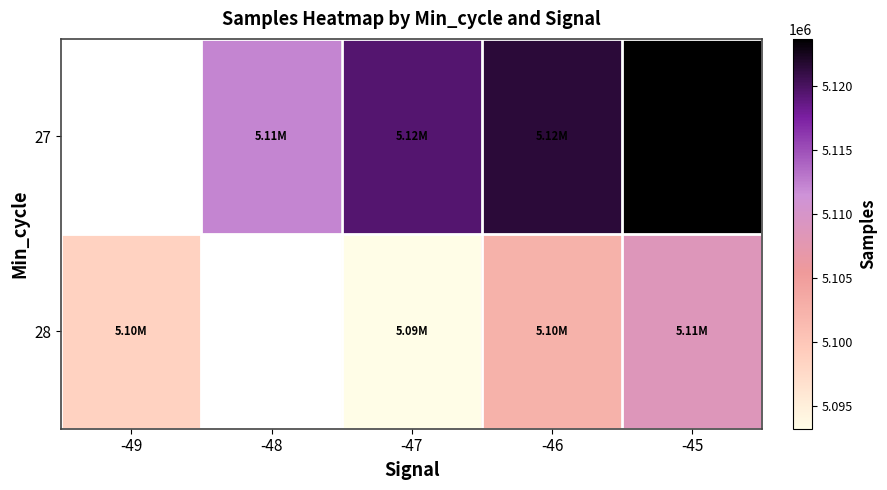

How many categories are shown in the chart?

5